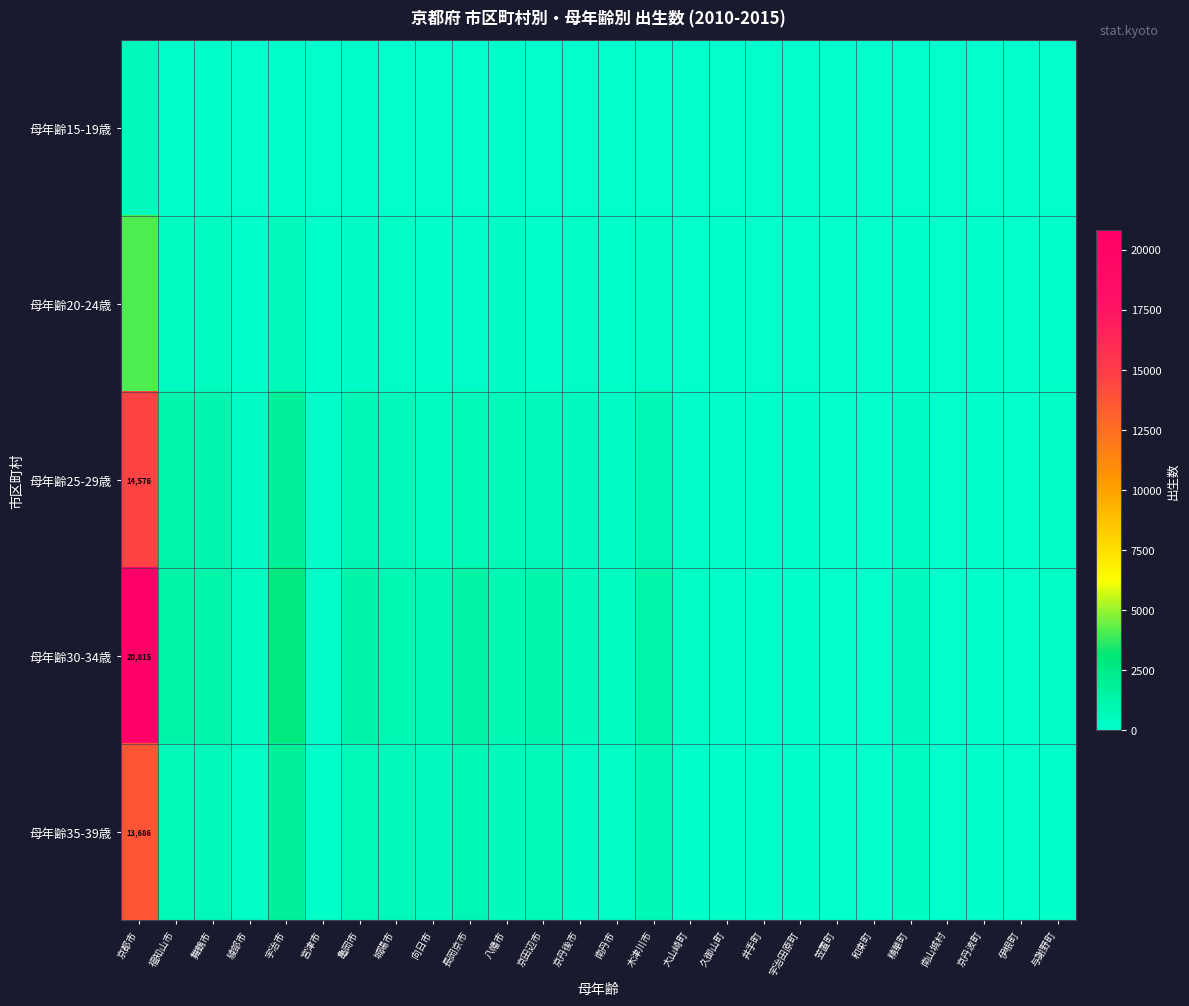

What is the sum of the 母年齢35-39歳 values at 宇治田原町 and 宮津市?

196